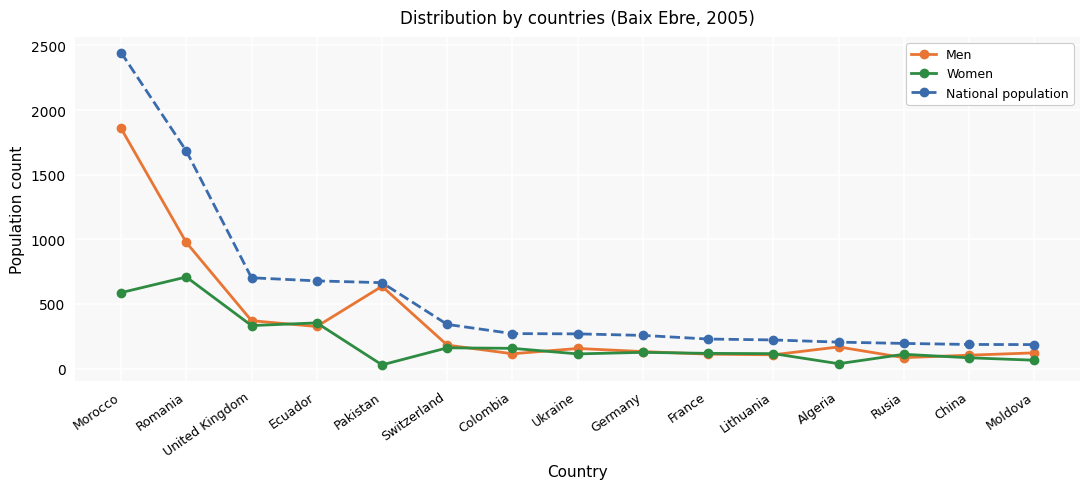

Where is the first local maximum for Men?

Pakistan